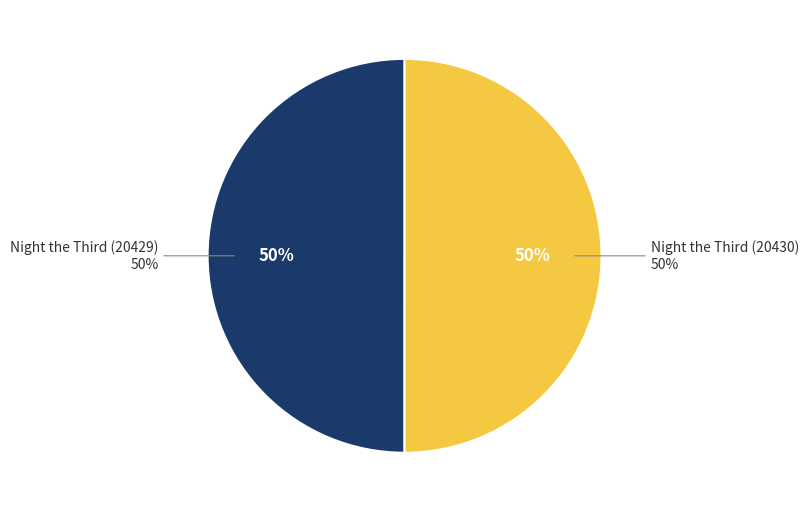

Which slice is the smallest?

Night the Third (20429)